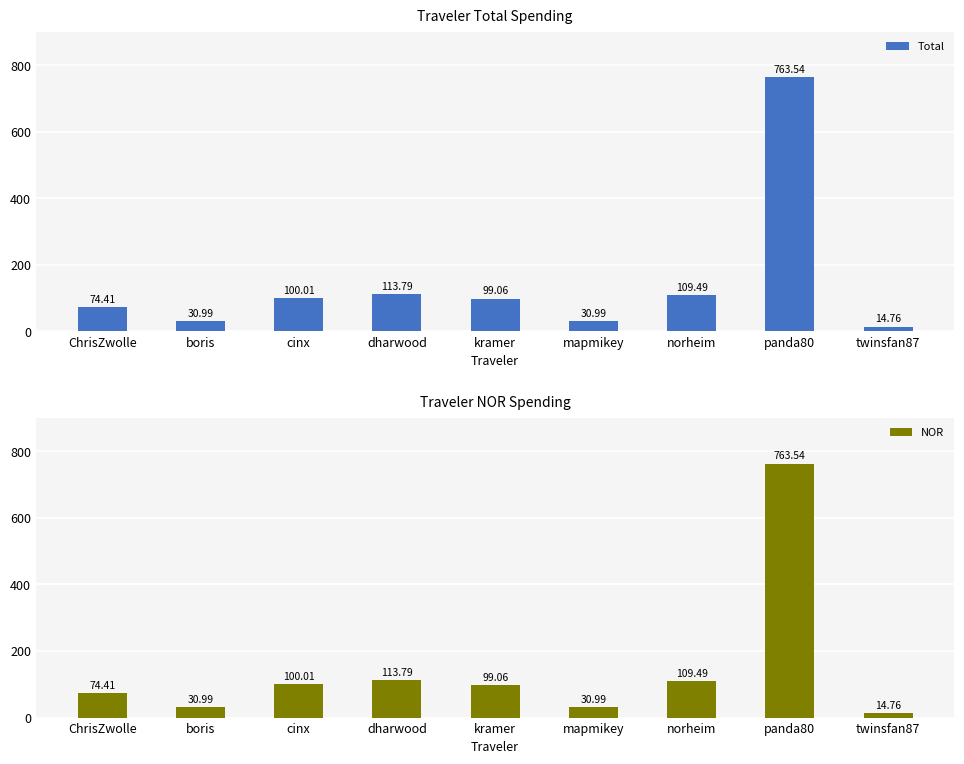

Reading left to right, transcribe all the data shown in this chart.

Total: 74.4	31.0	100.0	113.8	99.1	31.0	109.5	763.5	14.8
NOR: 74.4	31.0	100.0	113.8	99.1	31.0	109.5	763.5	14.8